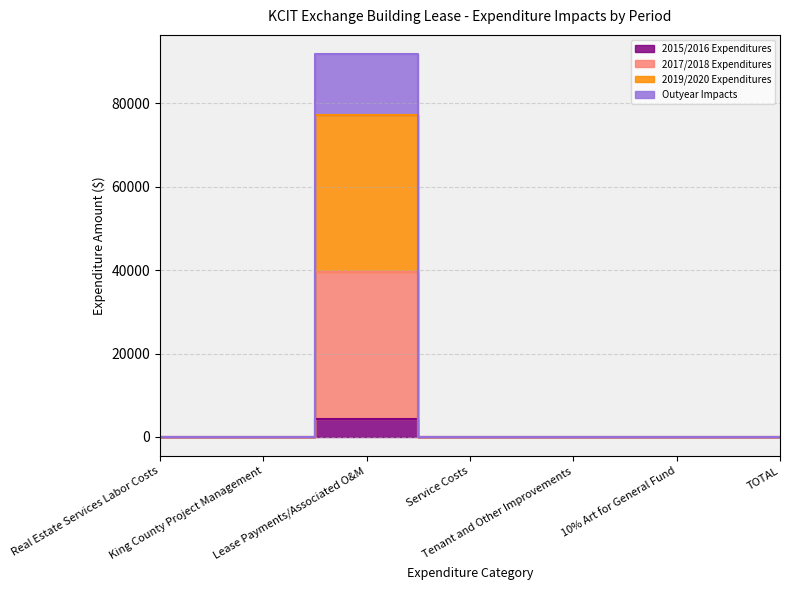

How many interior local peaks does the 2019/2020 Expenditures series have?

1